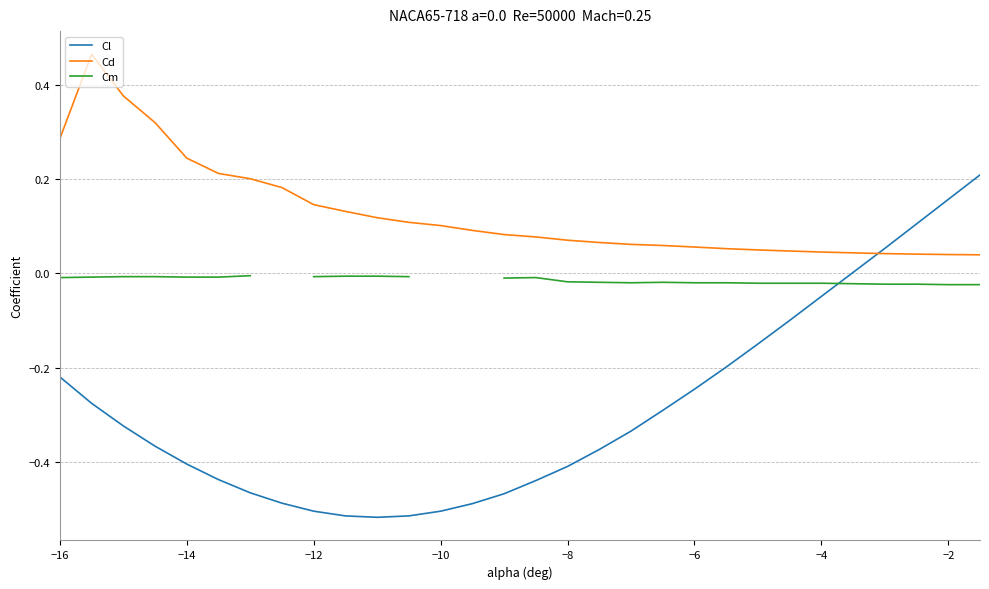

Does the chart have visible grid lines?

Yes